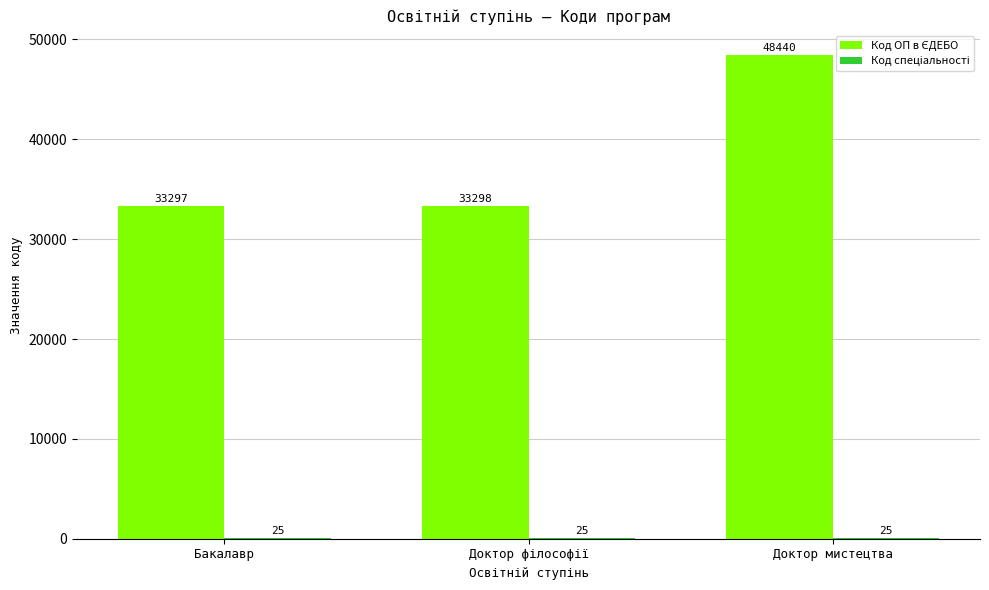

At which category is the sum across all series the highest?

Доктор мистецтва